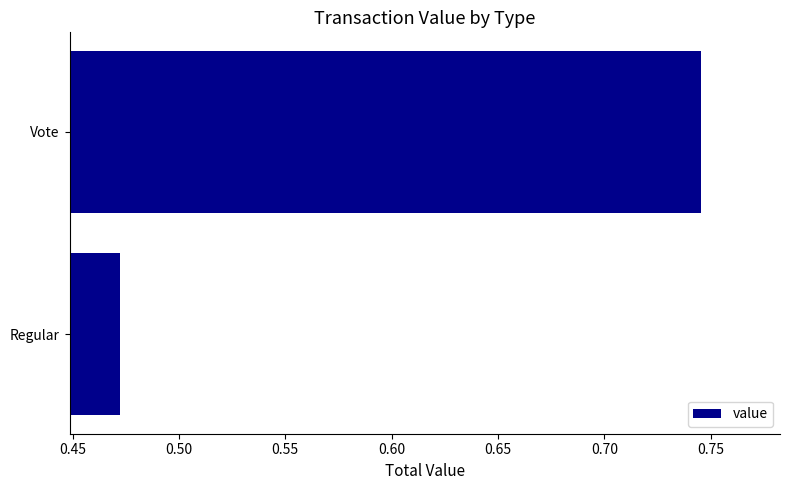

The chart shows a value of 1.0 at Vote. True or false?

False